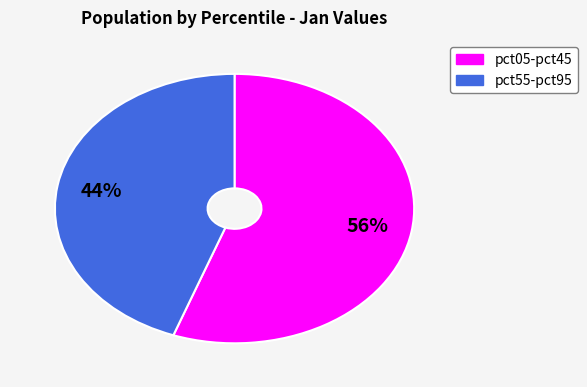

To the nearest percent, what is the average slice percentage?

50%